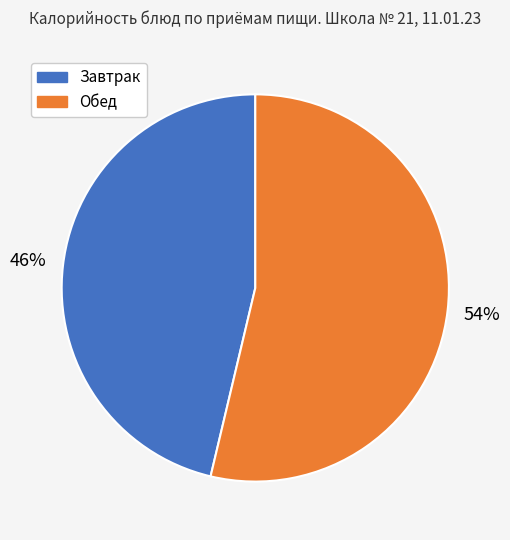

Is there a majority slice in this chart?

Yes